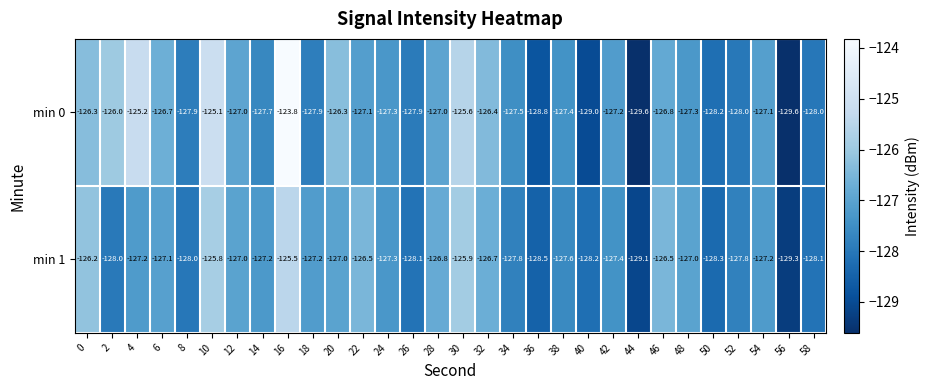

The min 1 series shows -125.5 at 16. True or false?

True